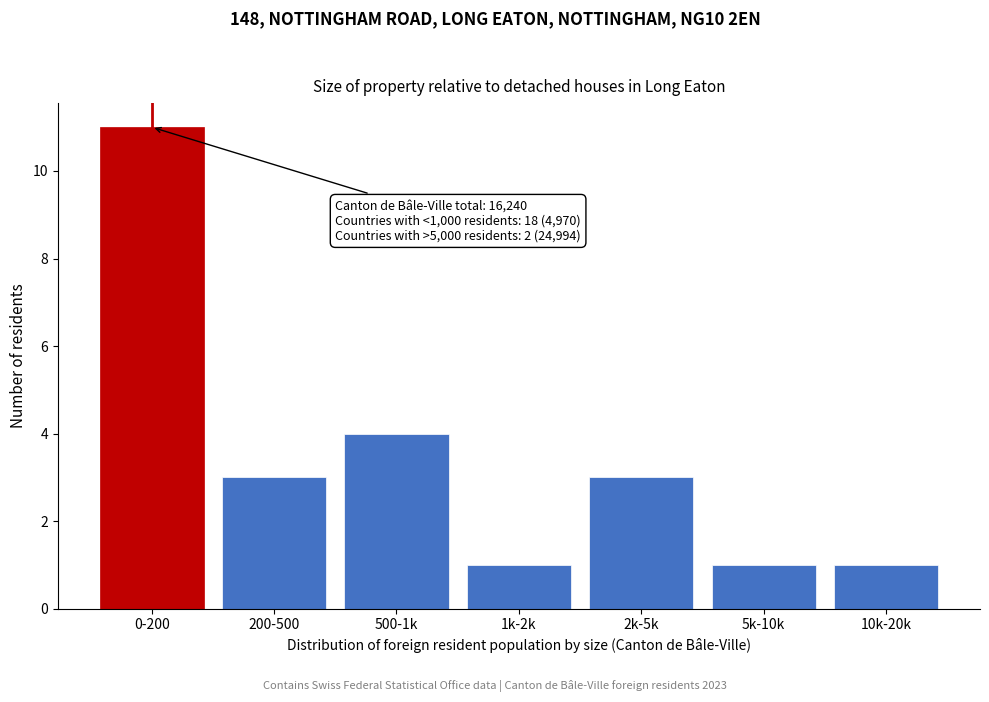

Reading right to left, what are all the values shown in this chart?

10k-20k=1	5k-10k=1	2k-5k=3	1k-2k=1	500-1k=4	200-500=3	0-200=11